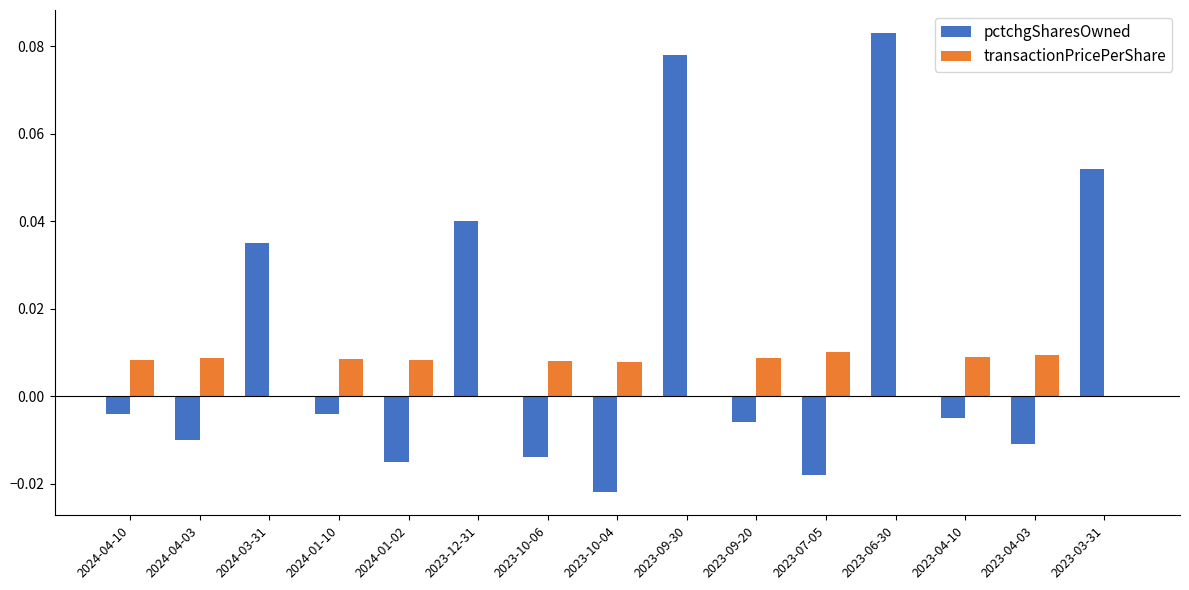

At which category is the sum across all series the highest?

2023-06-30